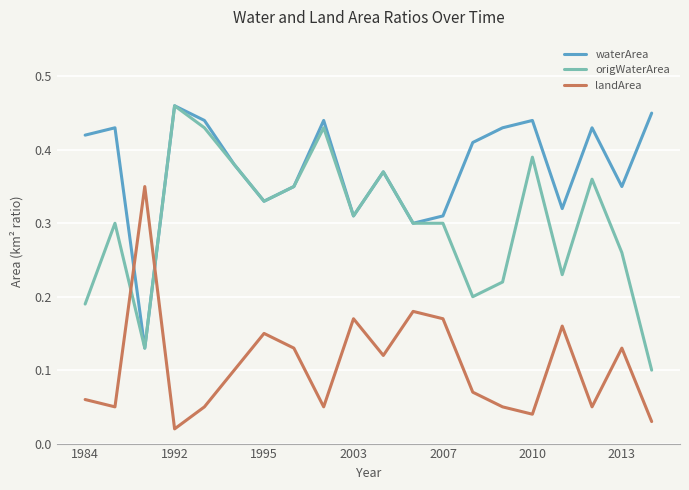

Which series has the largest total across all categories?

waterArea